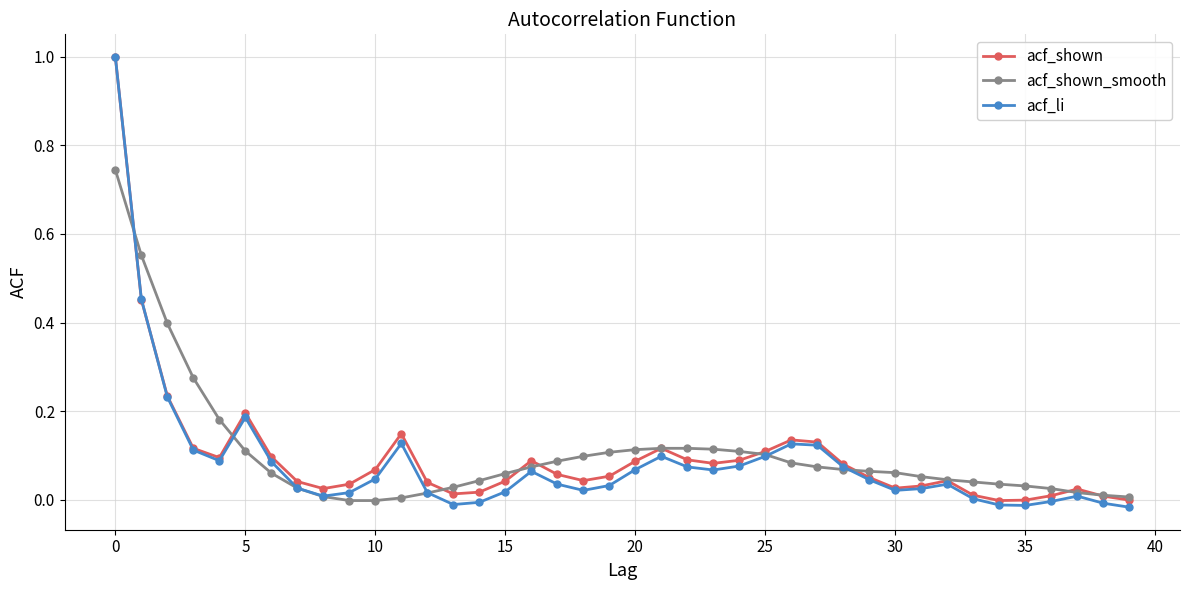

Which series has the widest spread of values?

acf_li